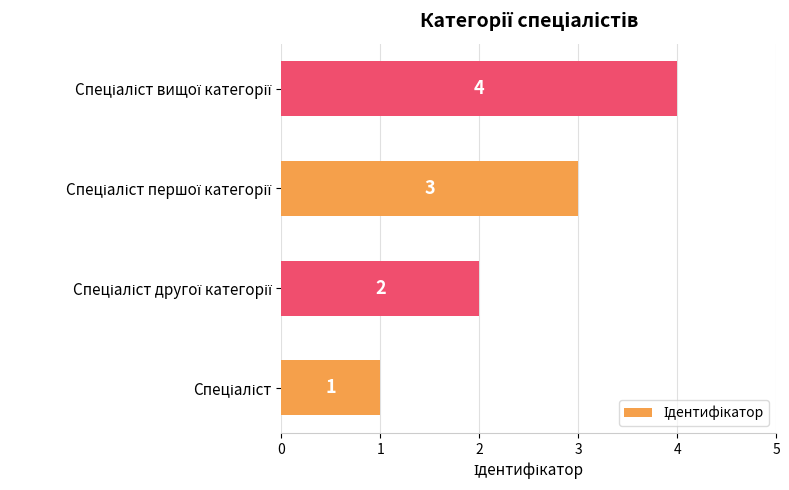

What is the maximum value shown in the chart?

4